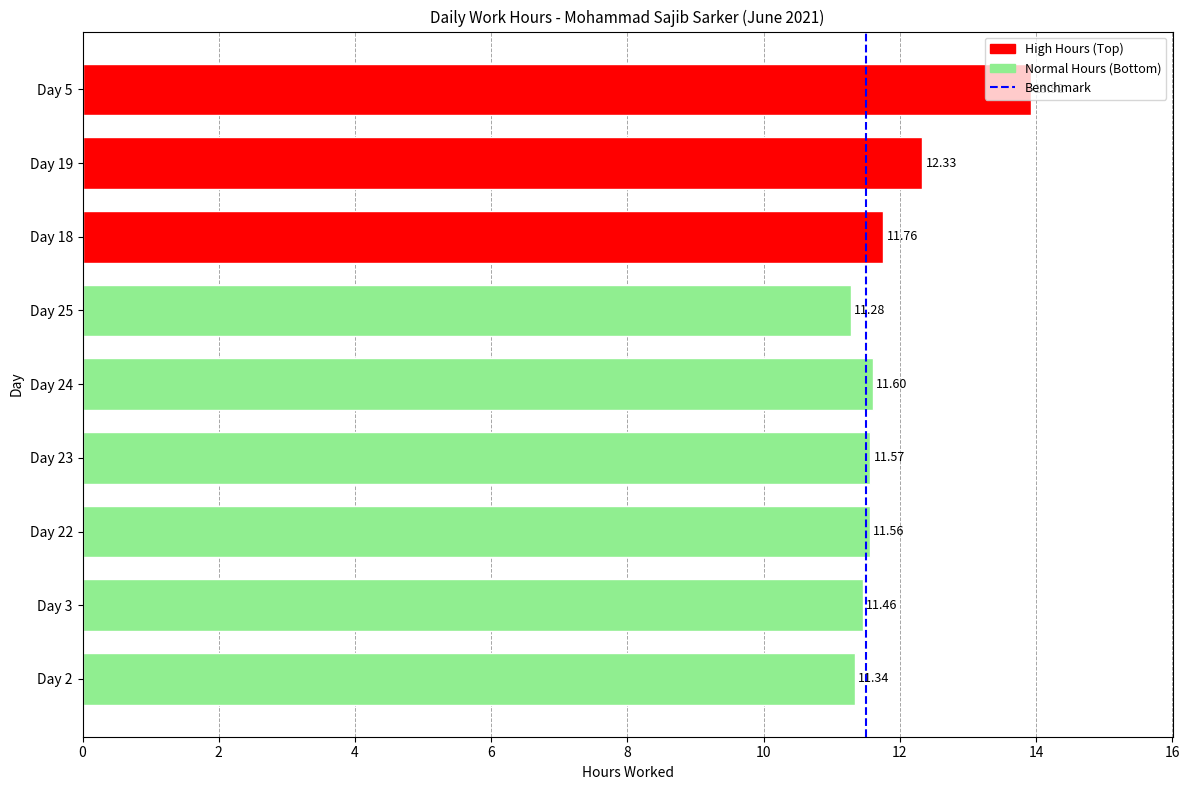

List the labels in order of value, smallest first.

Day 25, Day 2, Day 3, Day 22, Day 23, Day 24, Day 18, Day 19, Day 5